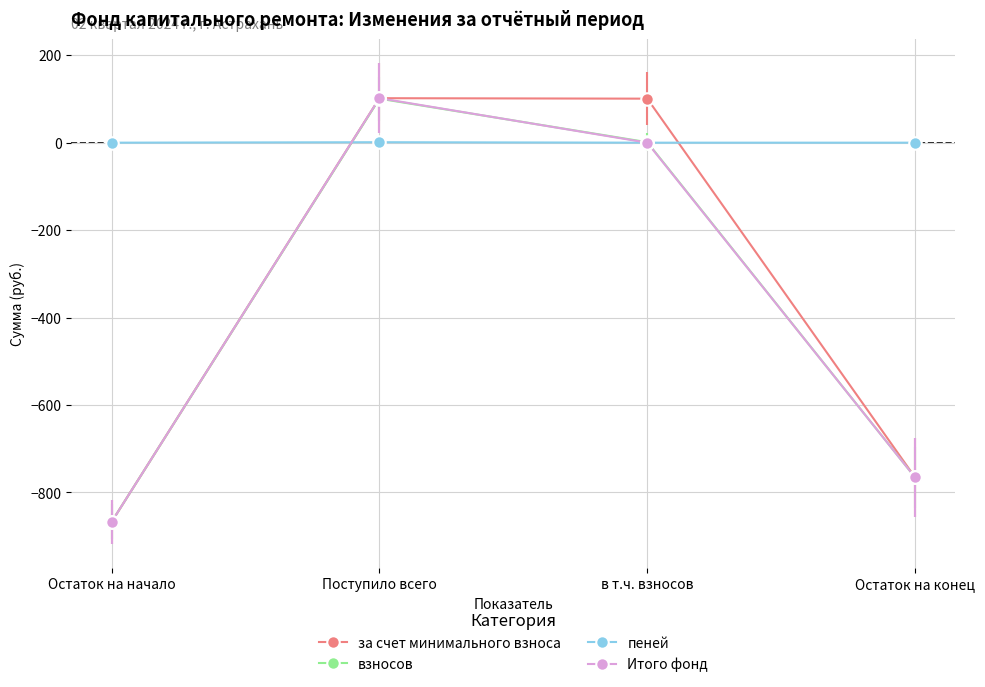

True or false: взносов has more than 1 interior local peaks.

False